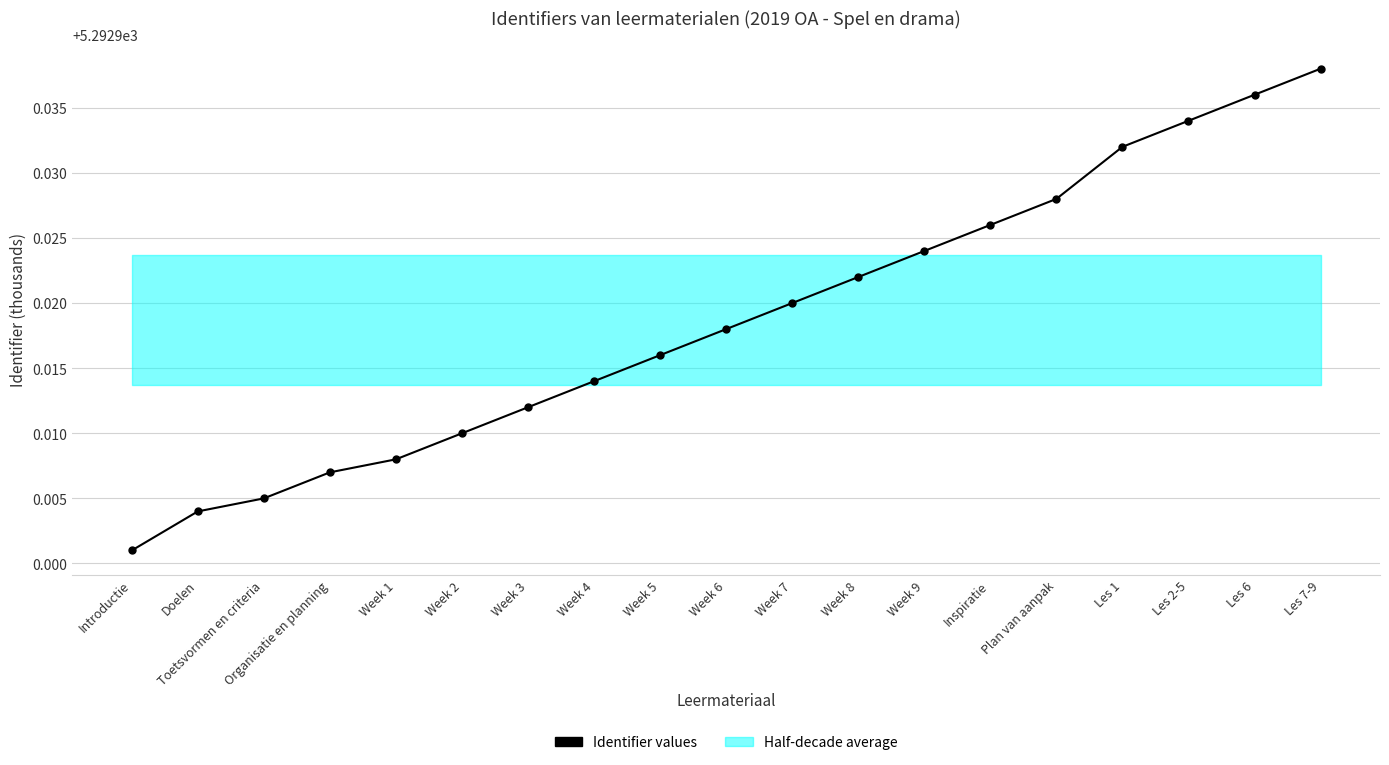

List the labels in order of value, largest first.

Les 7-9, Les 6, Les 2-5, Les 1, Plan van aanpak, Inspiratie, Week 9, Week 8, Week 7, Week 6, Week 5, Week 4, Week 3, Week 2, Week 1, Organisatie en planning, Toetsvormen en criteria, Doelen, Introductie